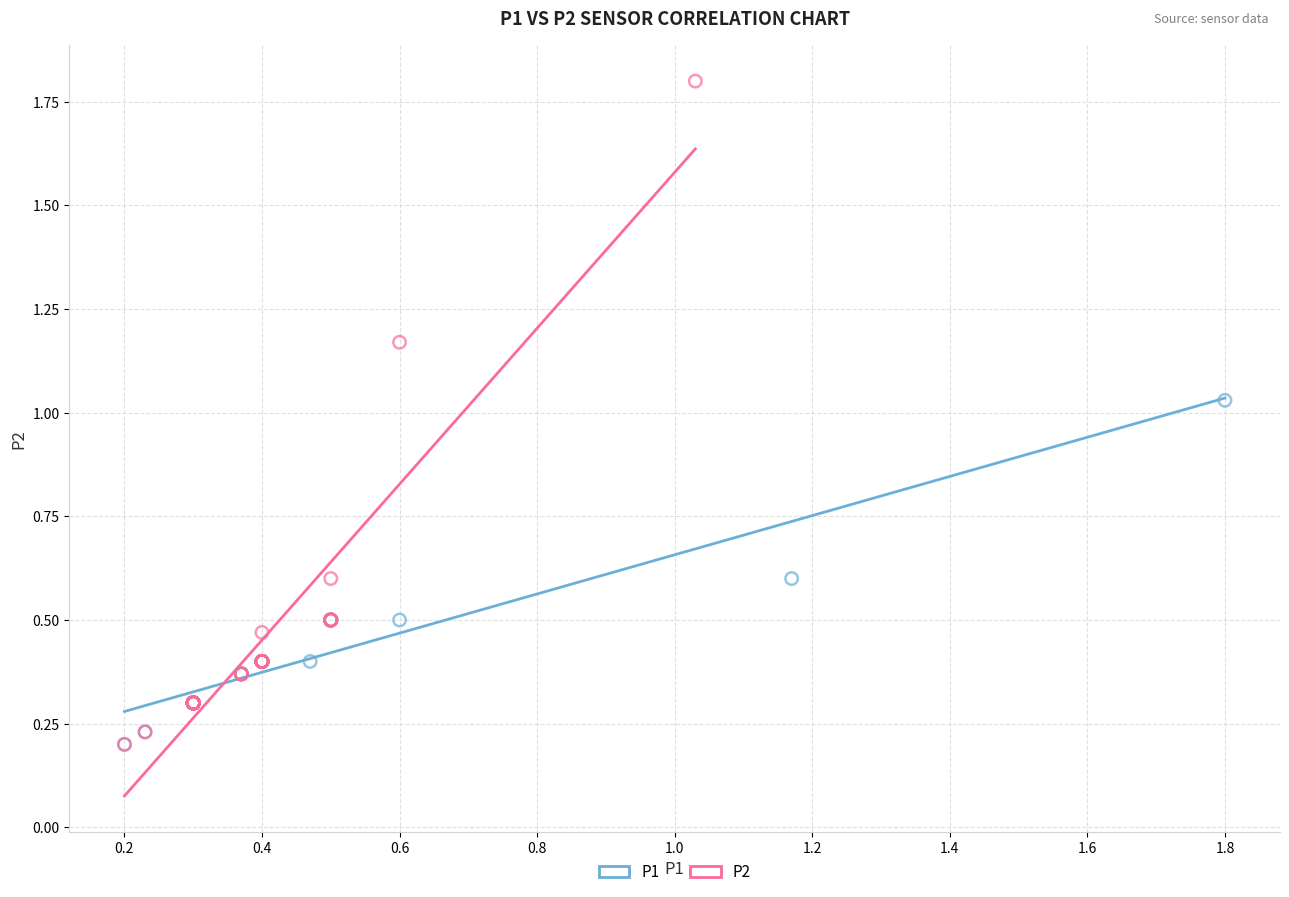

Which series has the largest Y range (max minus min)?

P2